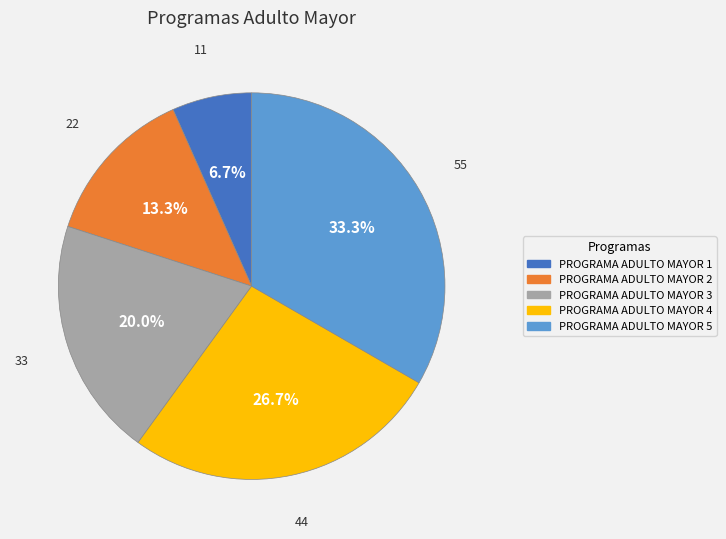

True or false: PROGRAMA ADULTO MAYOR 5 accounts for 24% of the total.

False